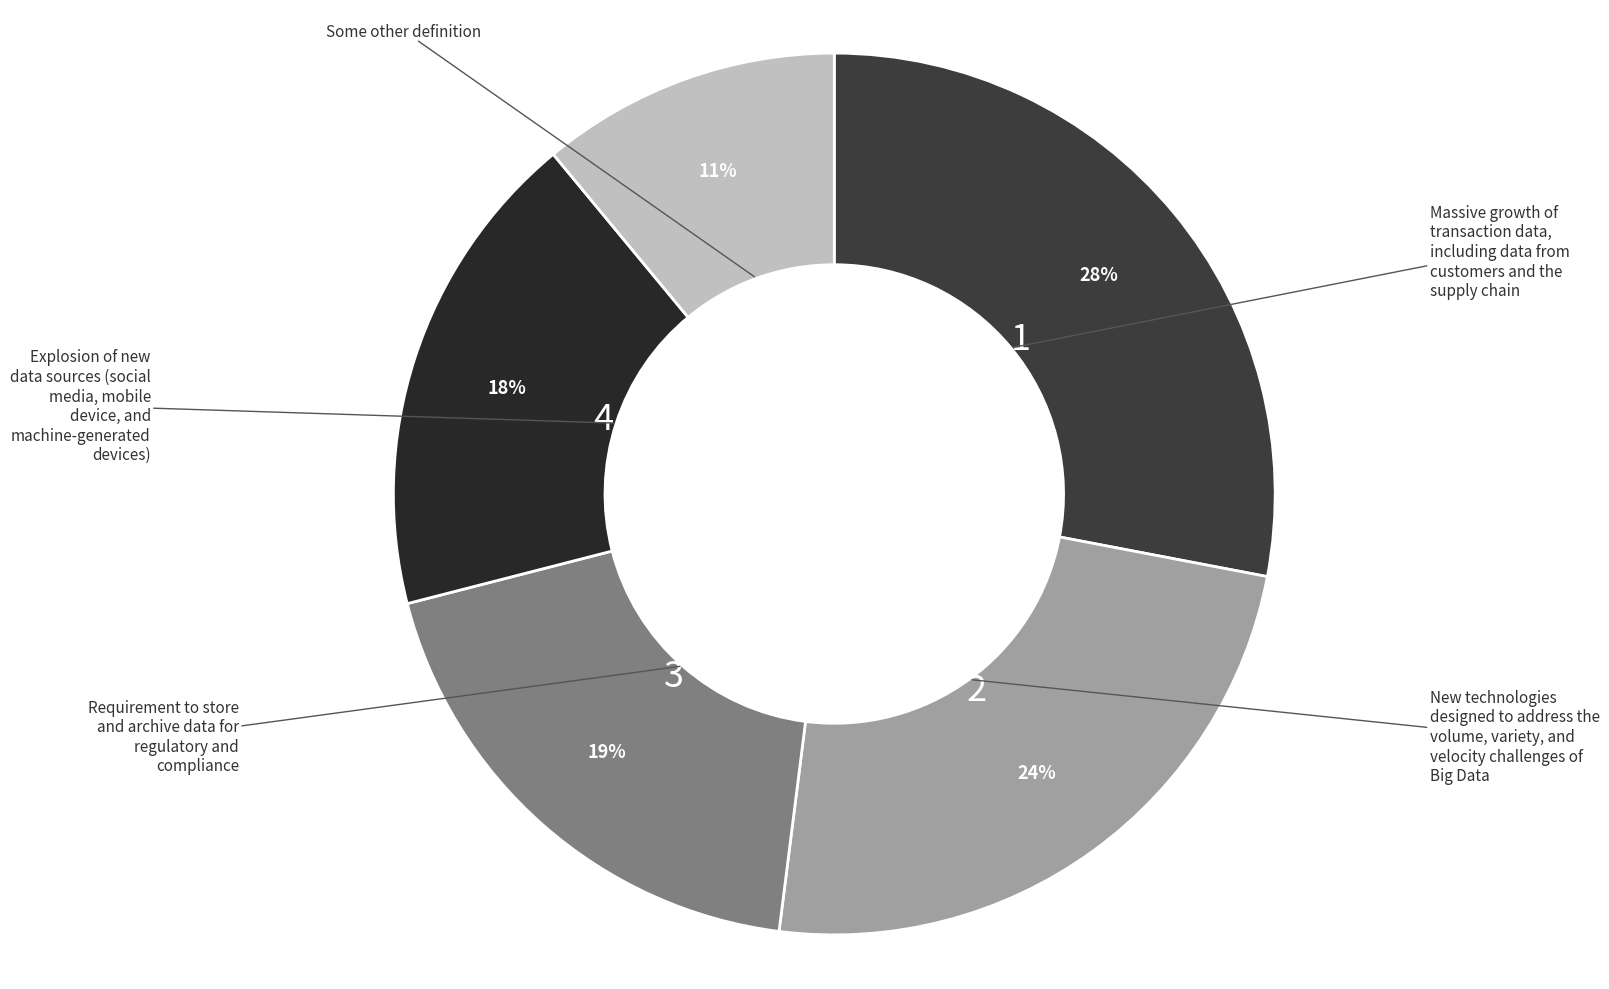

Count the number of slices in the pie.

5